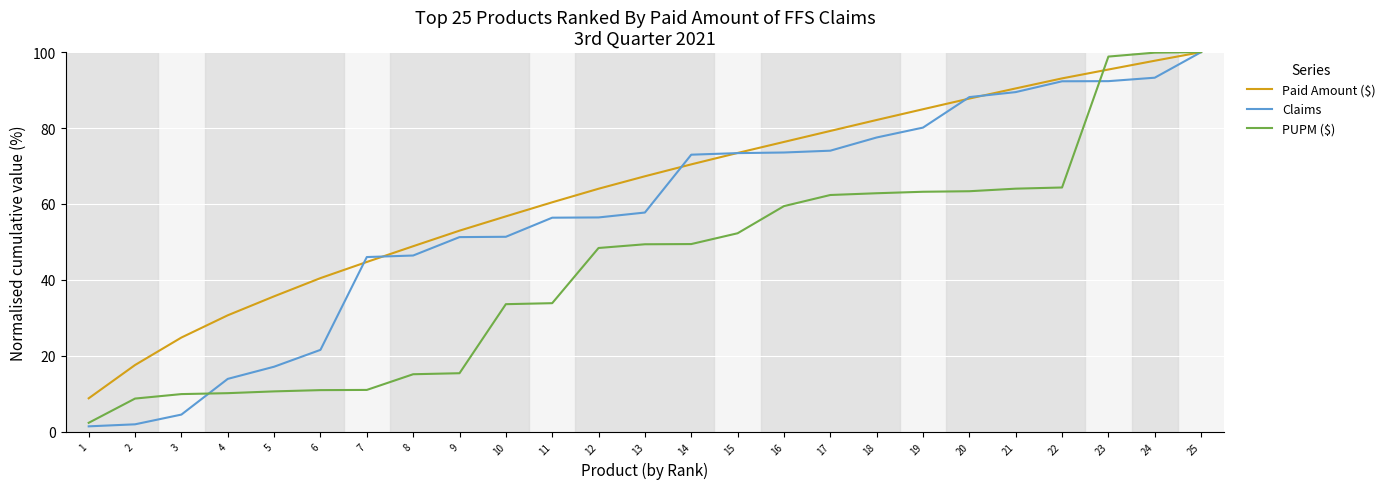

What is the maximum value for Paid Amount ($)?

100.0